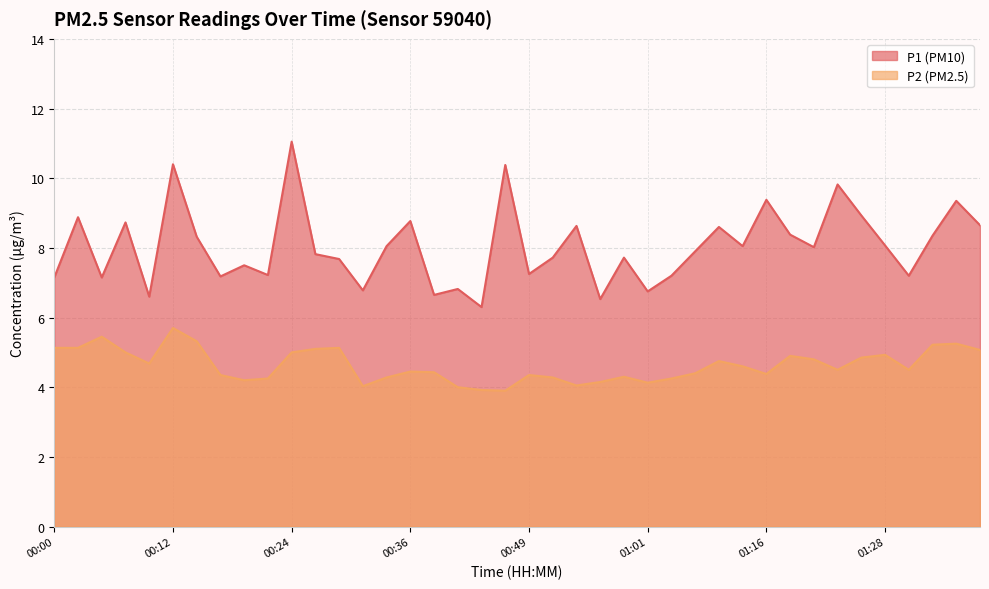

What is the spread (max minus min) of values at 00:54?

4.6